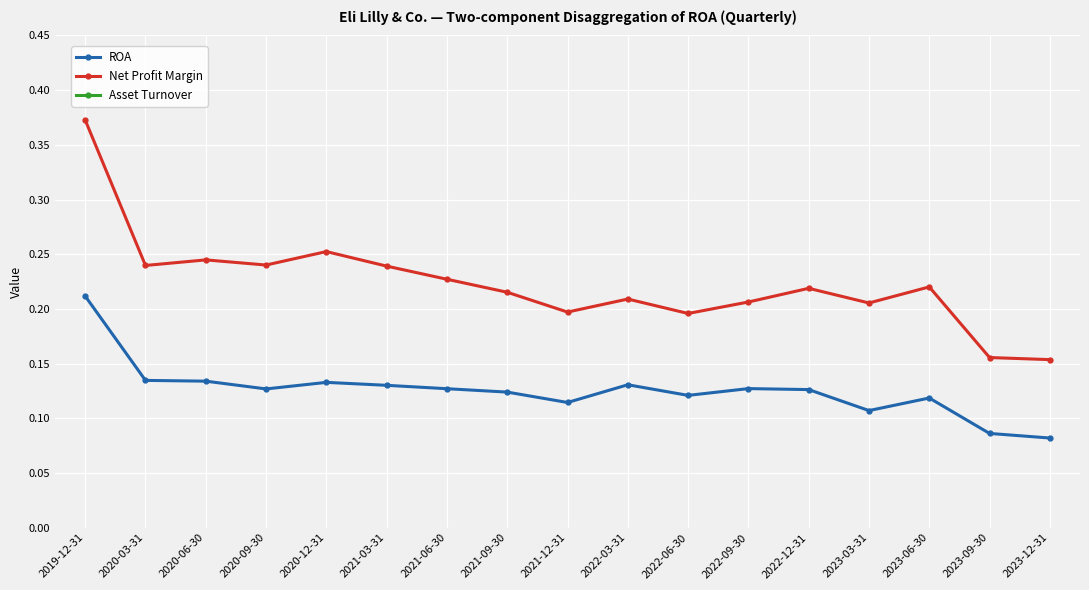

What is the total value across all series at 2023-03-31?

0.8